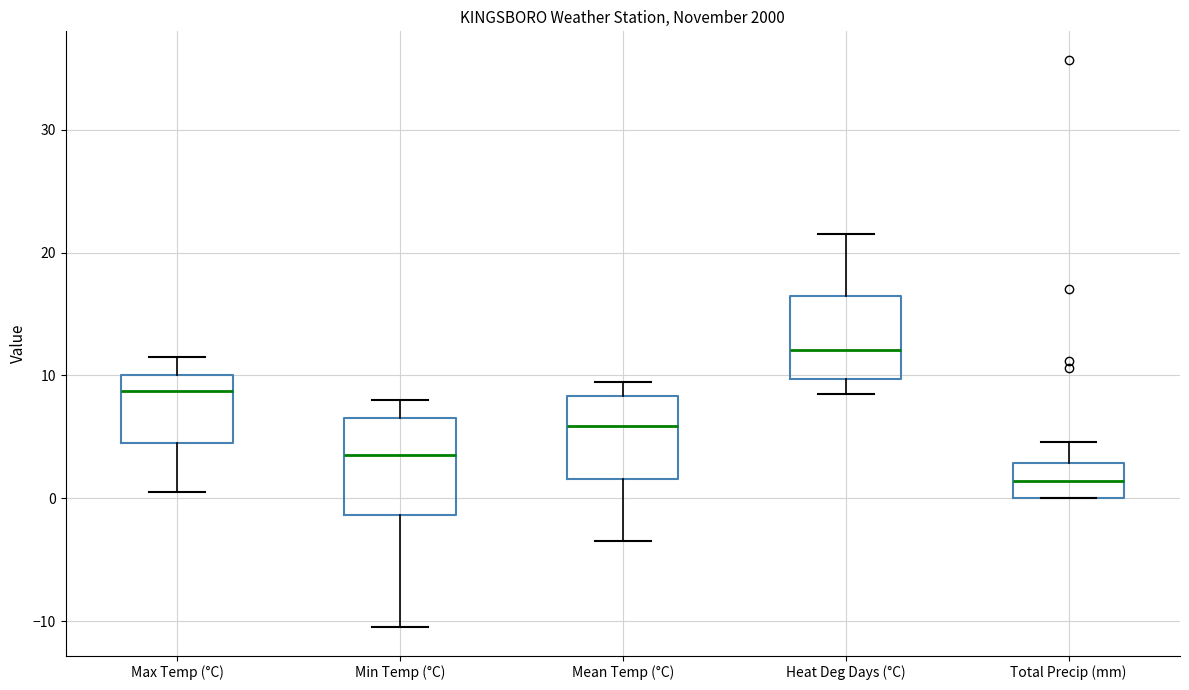

Which box has the highest median line?

Heat Deg Days (°C)